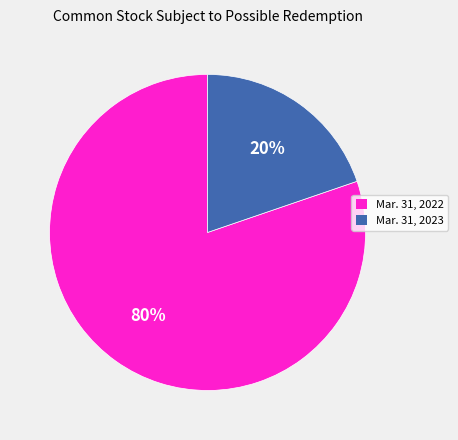

Between Mar. 31, 2022 and Mar. 31, 2023, which is larger?

Mar. 31, 2022